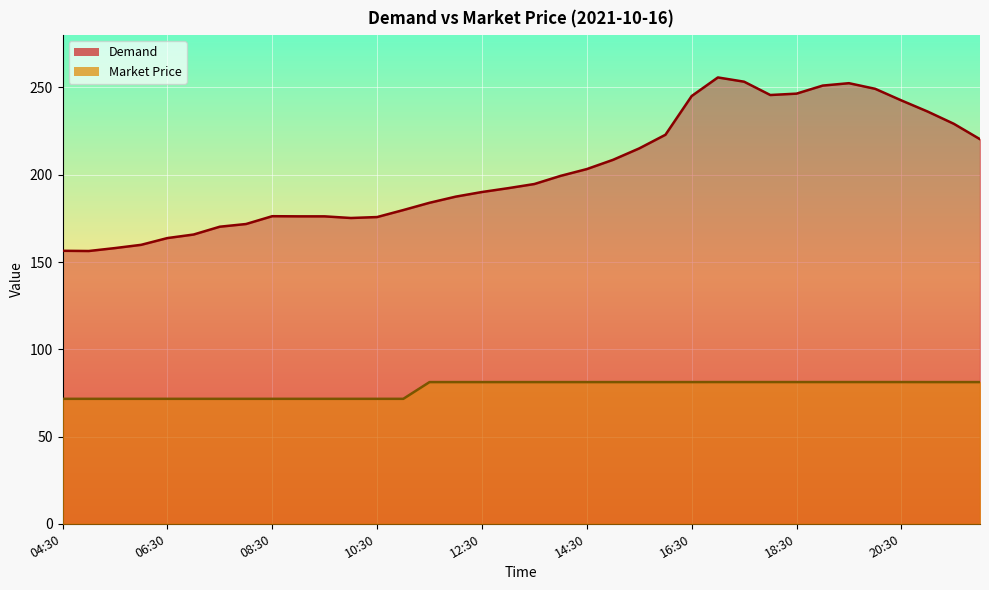

Between 17:30 and 15:00, which is larger?

17:30